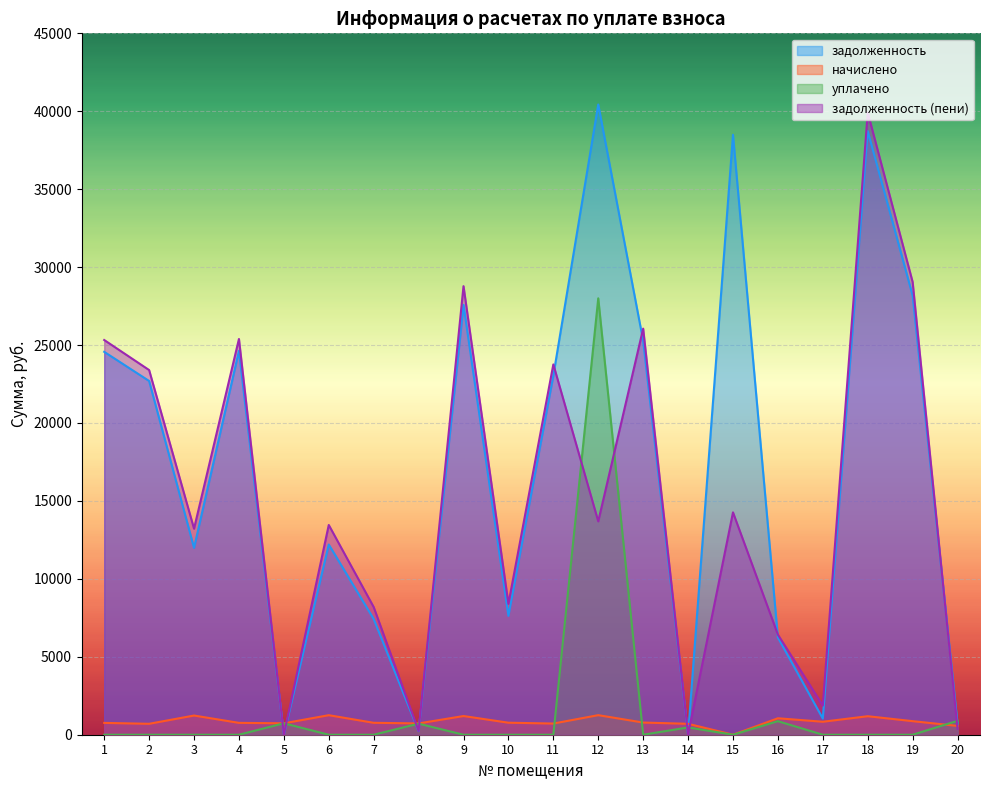

At which category does задолженность (пени) reach its first local peak?

4